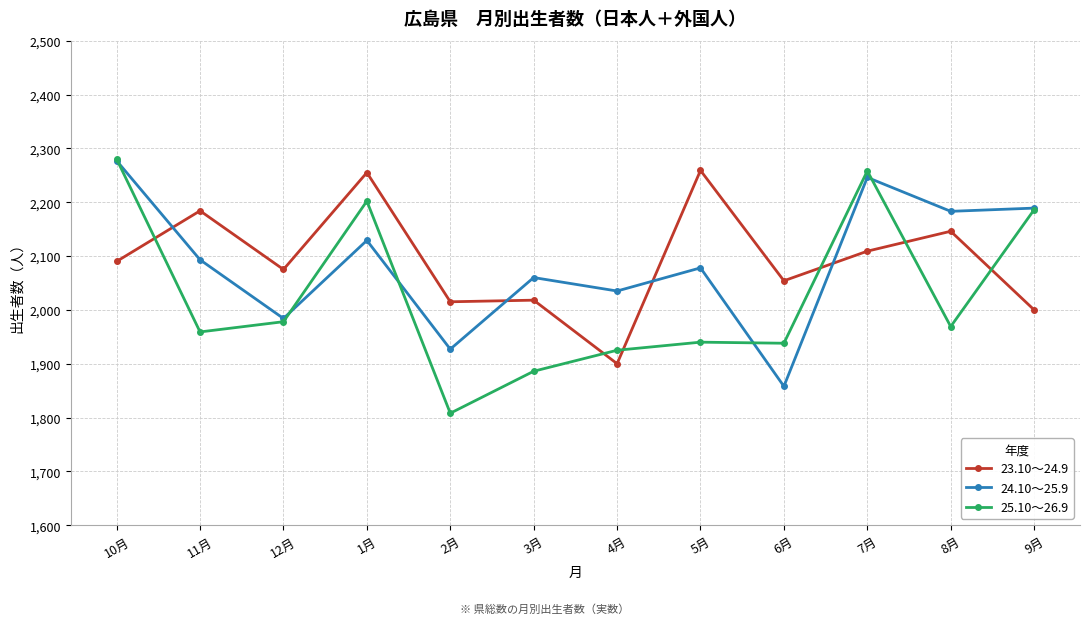

True or false: 24.10～25.9 and 23.10～24.9 intersect in this chart.

True